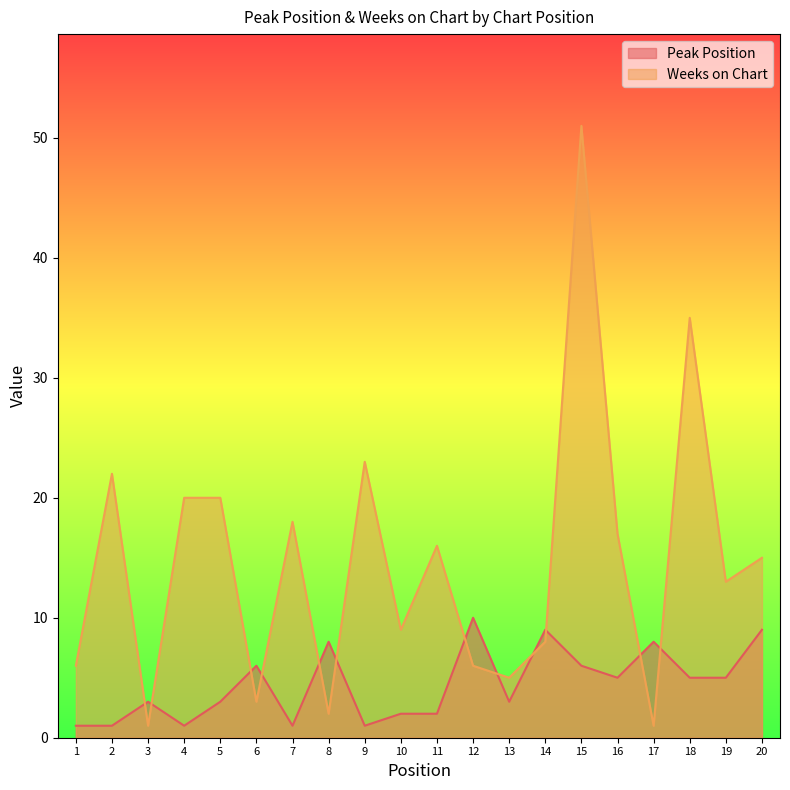

What is the highest value of the Peak Position series?

10